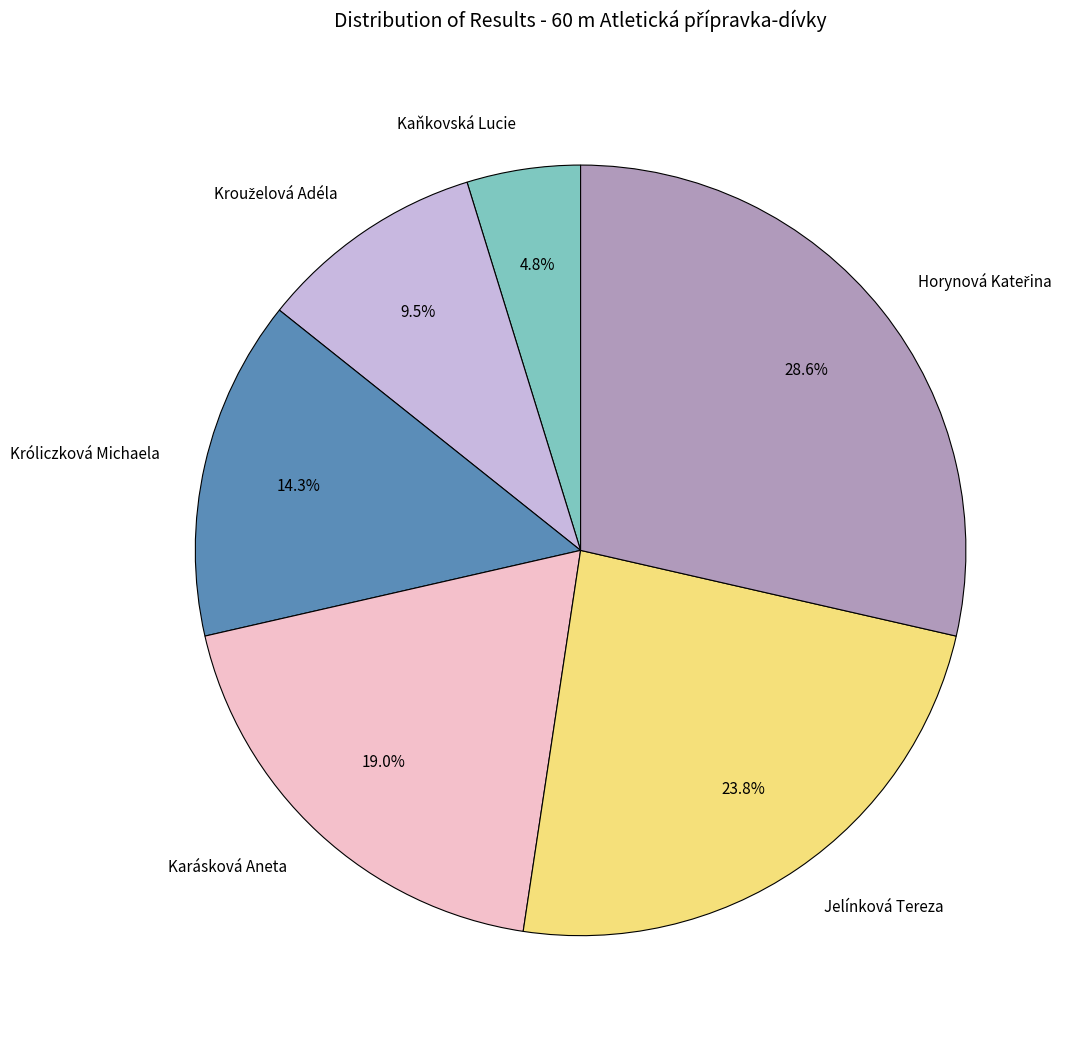

Which slice is the smallest?

Kaňkovská Lucie